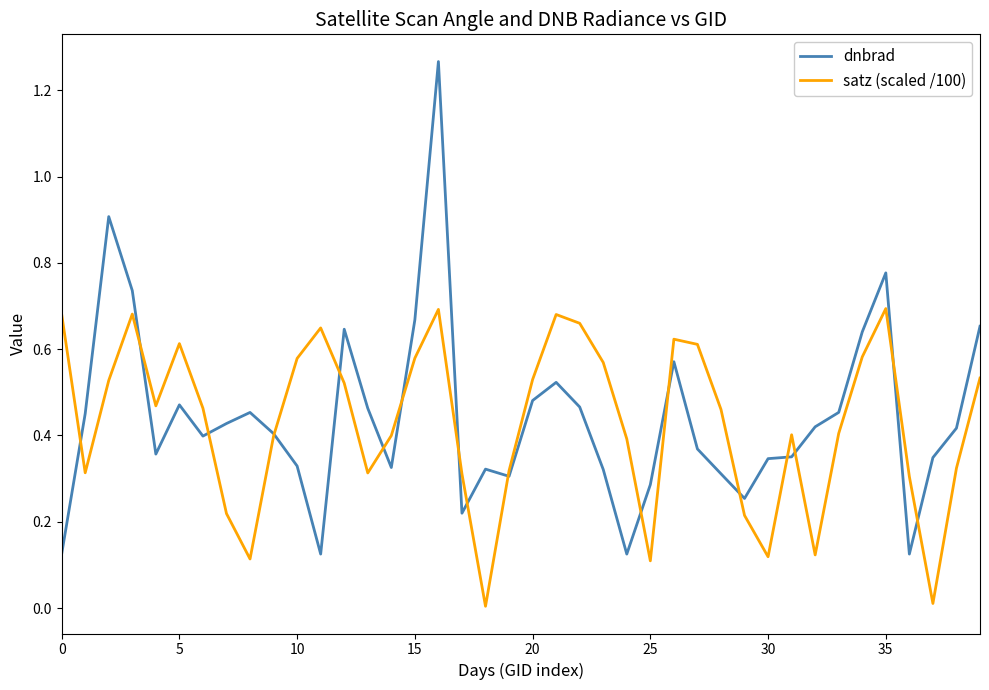

Rank the series by their maximum value, from lowest to highest.

satz (scaled /100), dnbrad